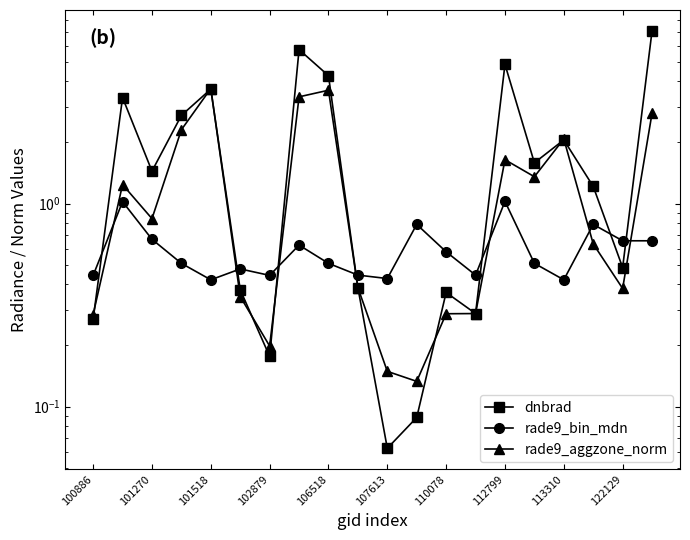

Which series has the widest spread of values?

dnbrad